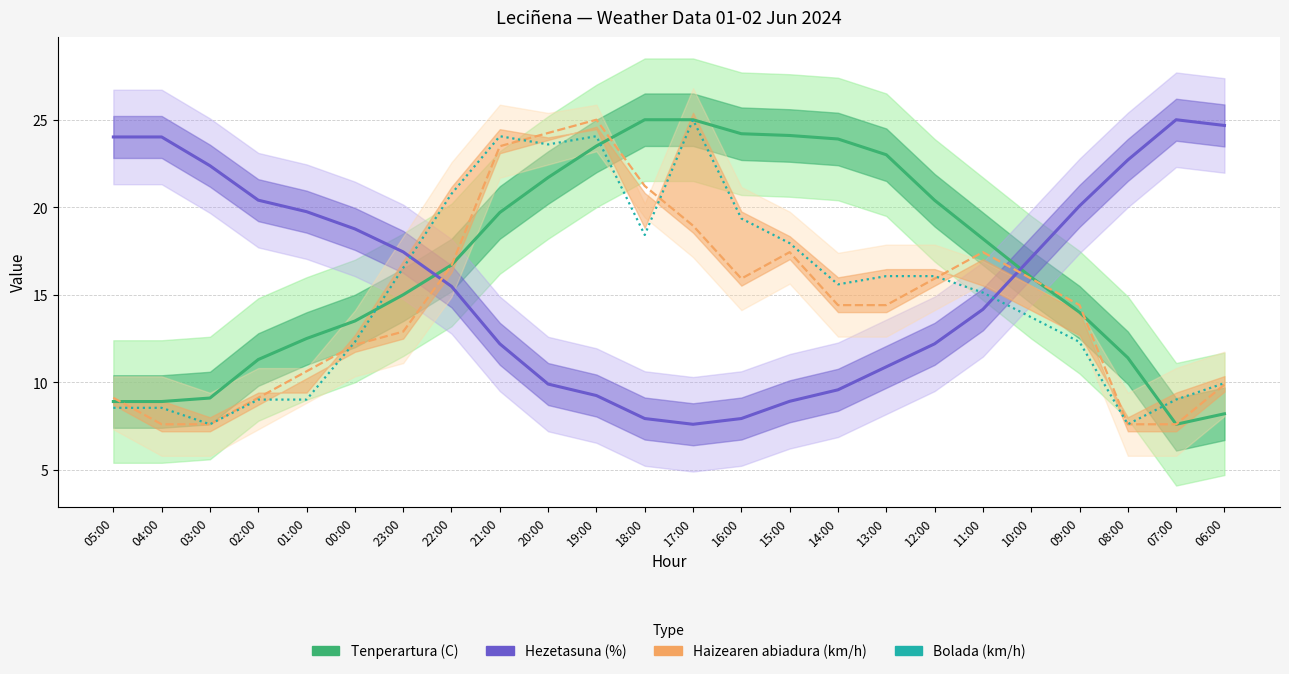

Reading left to right, extract all data points from this chart.

Tenperartura (C): 8.9	8.9	9.1	11.3	12.5	13.5	15.0	16.7	19.7	21.7	23.5	25.0	25.0	24.2	24.1	23.9	23.0	20.4	18.2	16.0	14.0	11.4	7.6	8.2
Hezetasuna (%): 24.0	24.0	22.4	20.4	19.7	18.8	17.4	15.5	12.2	9.9	9.2	7.9	7.6	7.9	8.9	9.6	10.9	12.2	14.2	17.1	20.1	22.7	25.0	24.7
Haizearen abiadura (km/h): 9.1	7.6	7.6	9.1	10.6	12.1	12.9	16.7	23.5	24.2	25.0	21.2	18.9	15.9	17.4	14.4	14.4	15.9	17.4	15.9	14.4	7.6	7.6	9.9
Bolada (km/h): 8.5	8.5	7.6	9.0	9.0	12.3	16.5	20.8	24.1	23.6	24.1	18.4	25.0	19.4	17.9	15.6	16.1	16.1	15.1	13.7	12.3	7.6	9.0	10.0